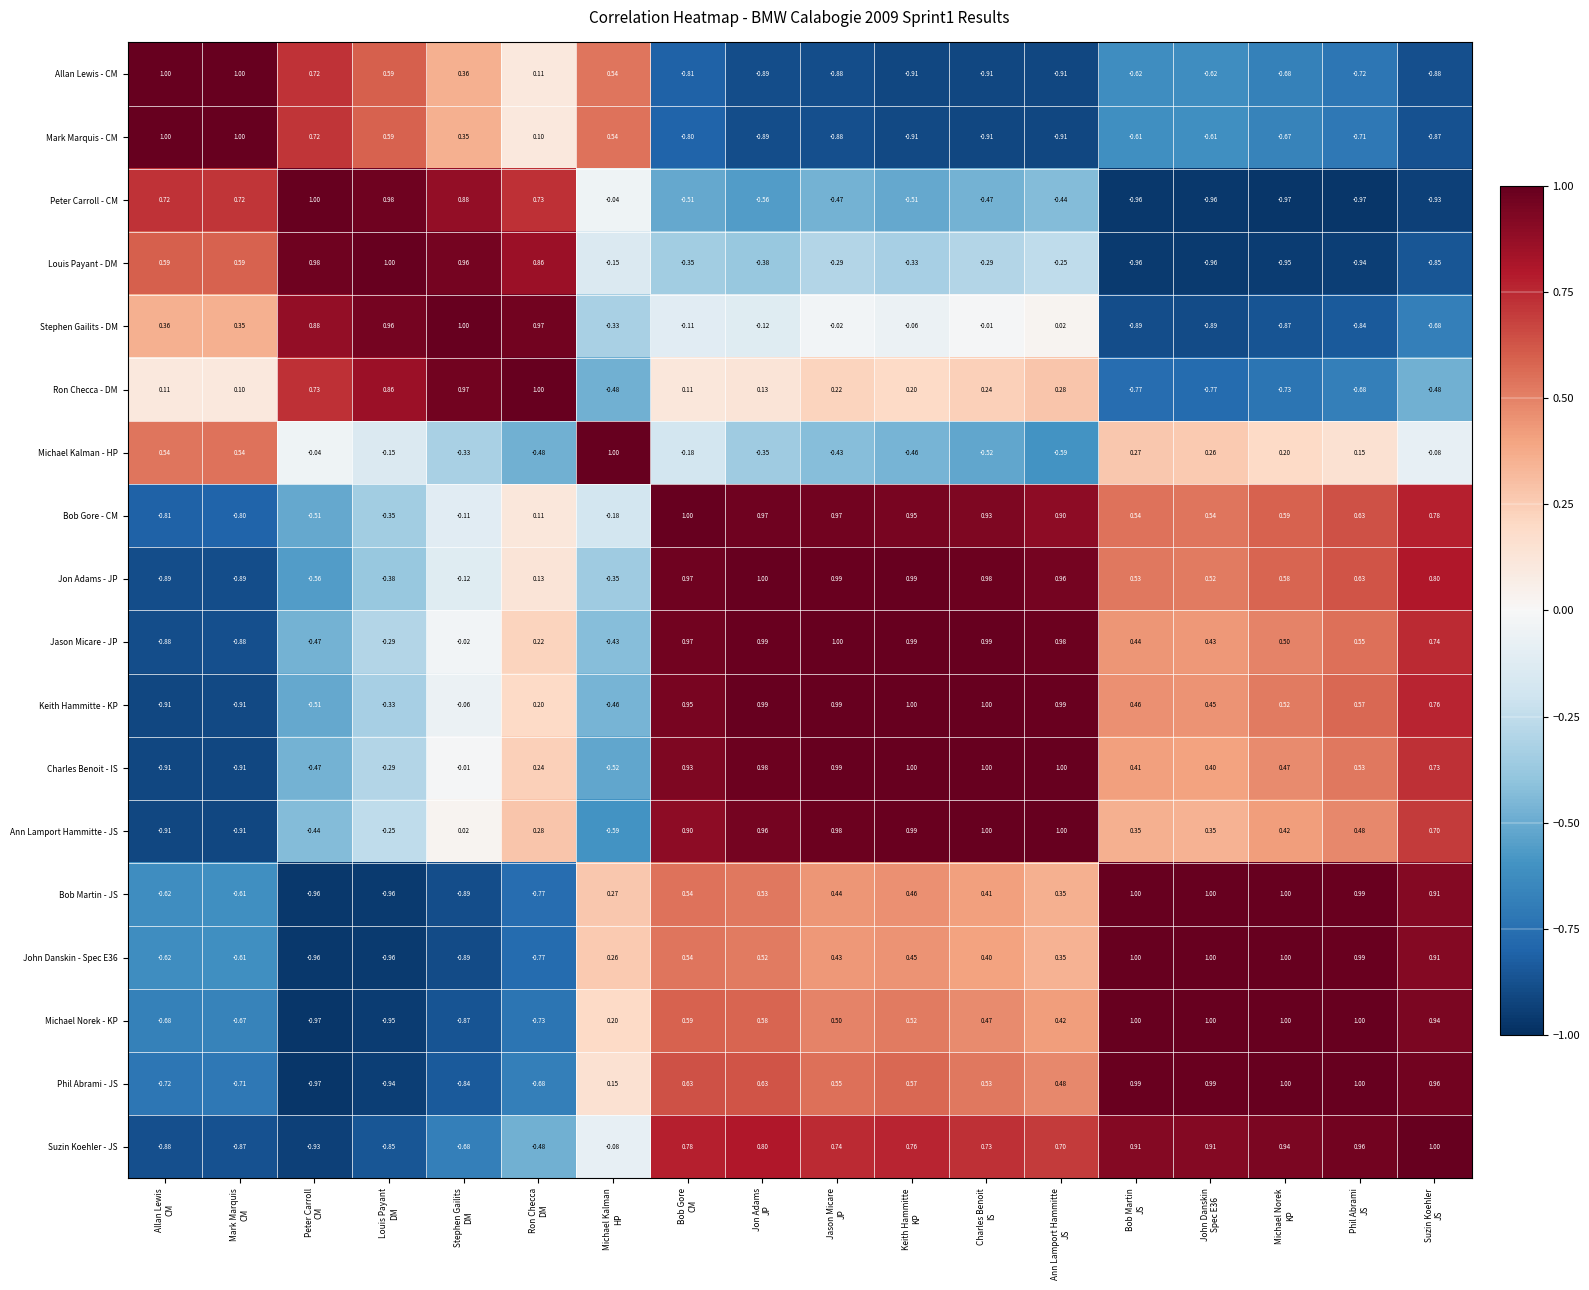

Which series has the largest total across all categories?

Bob Gore - CM